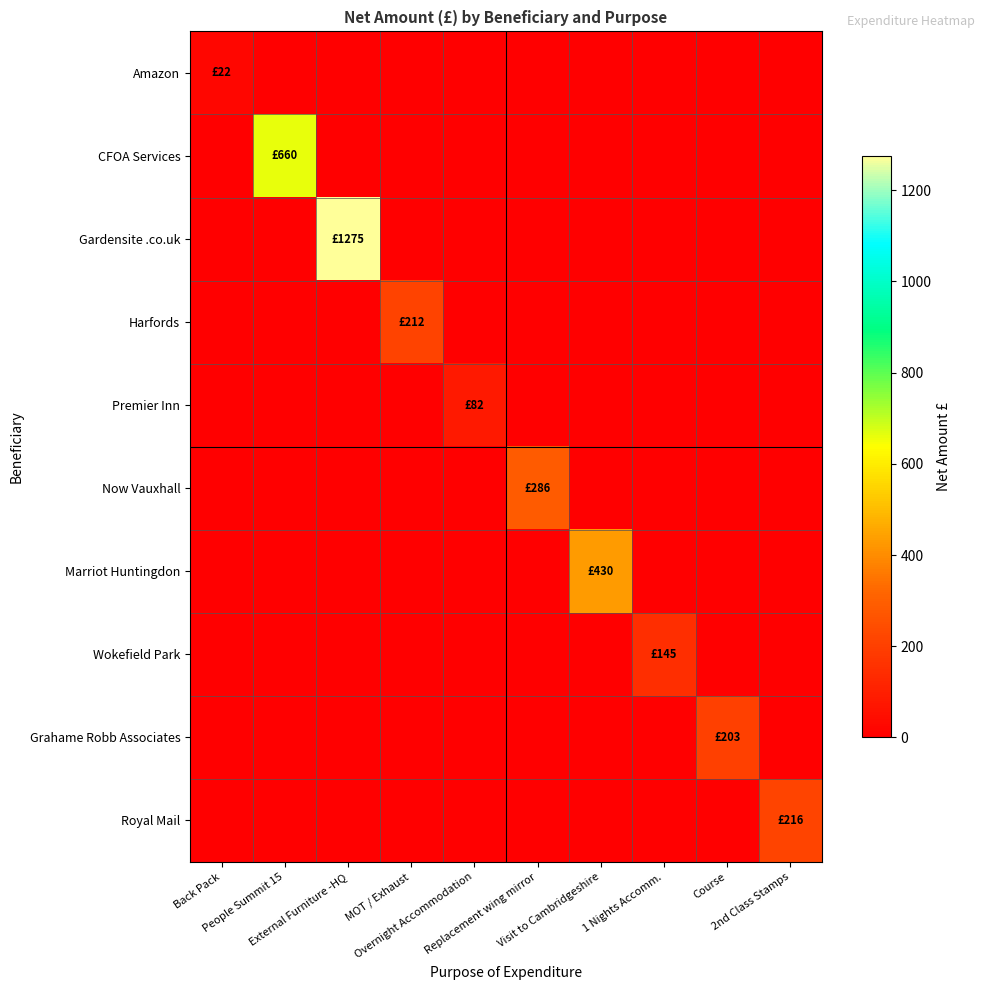

Between Course and Visit to Cambridgeshire, which is larger?

Course